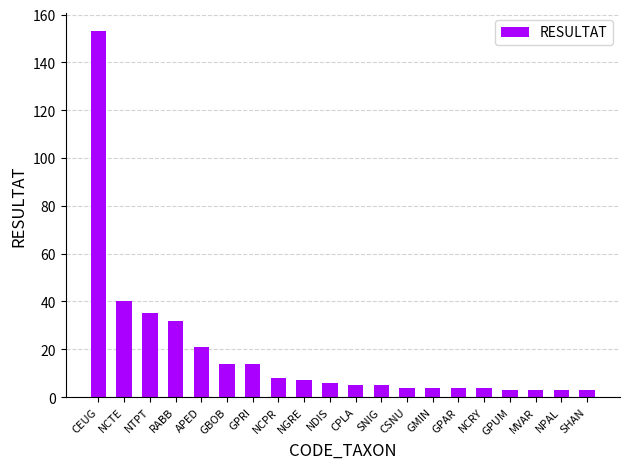

Read the value at MVAR, to the nearest 5.

5